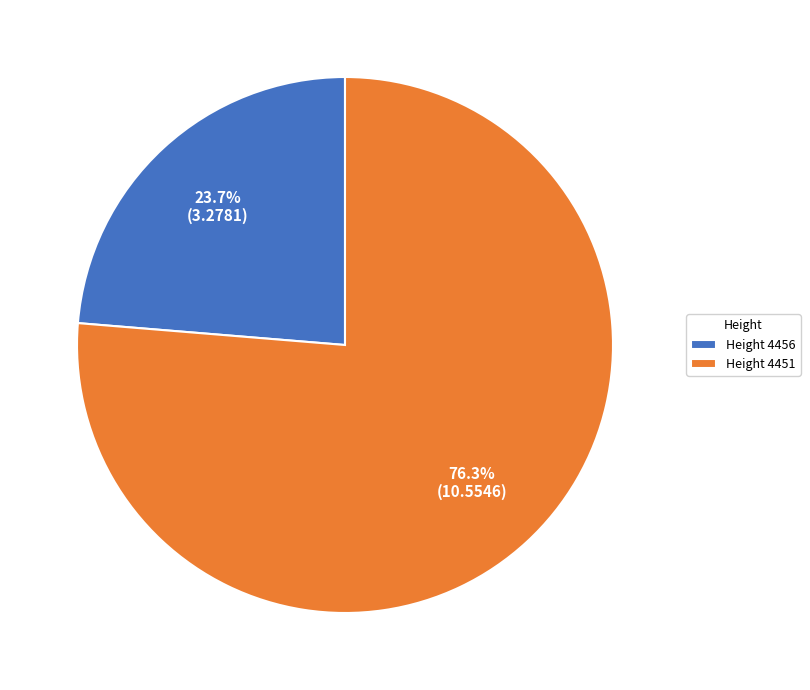

Approximately how many times larger is the value at Height 4456 compared to Height 4451?

0.3